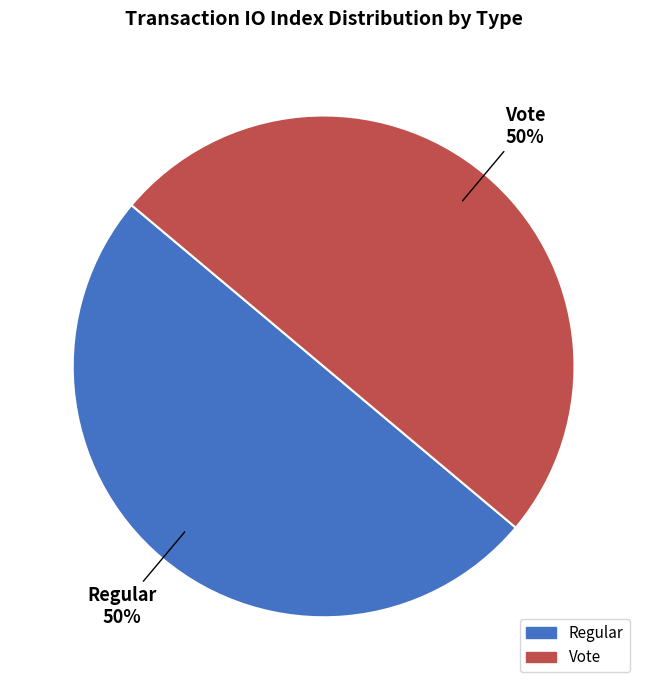

To the nearest percent, what is the average slice percentage?

50%